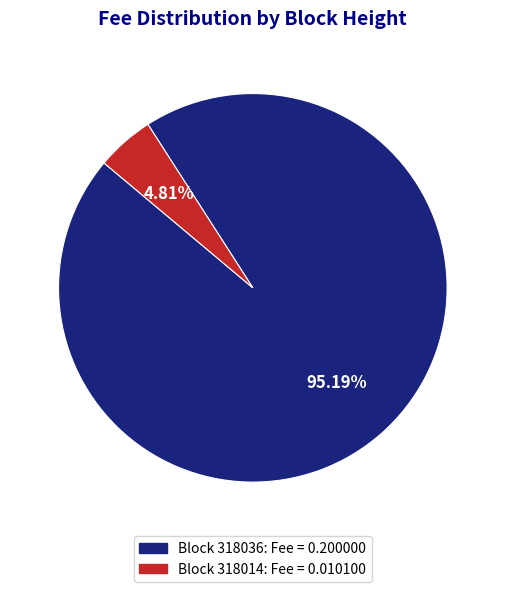

Is there any slice that represents more than half of the pie?

Yes